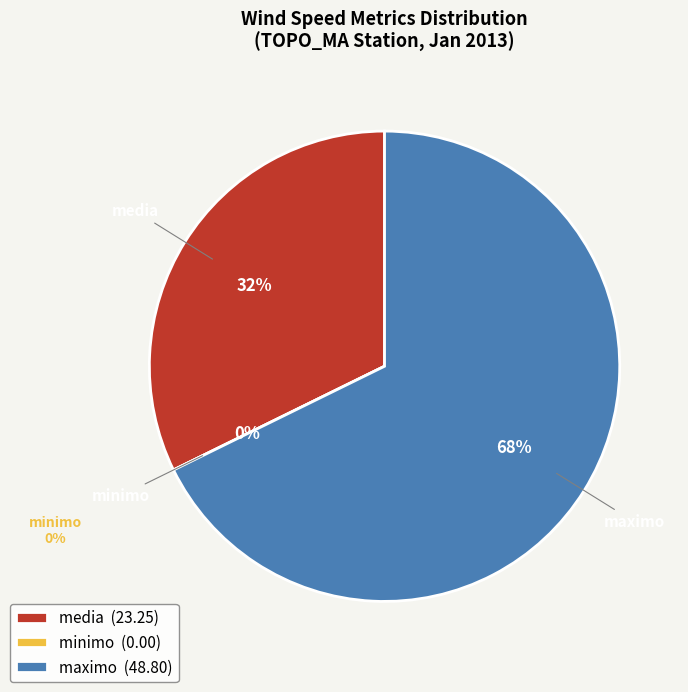

Is it true that 23 is 1% of the pie?

False